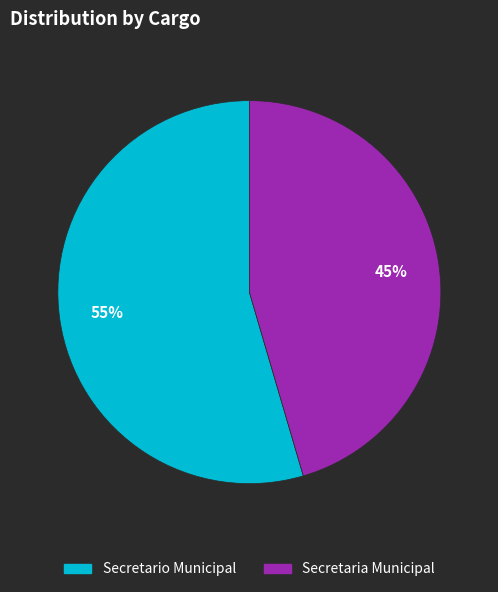

How many slices are in this pie chart?

2